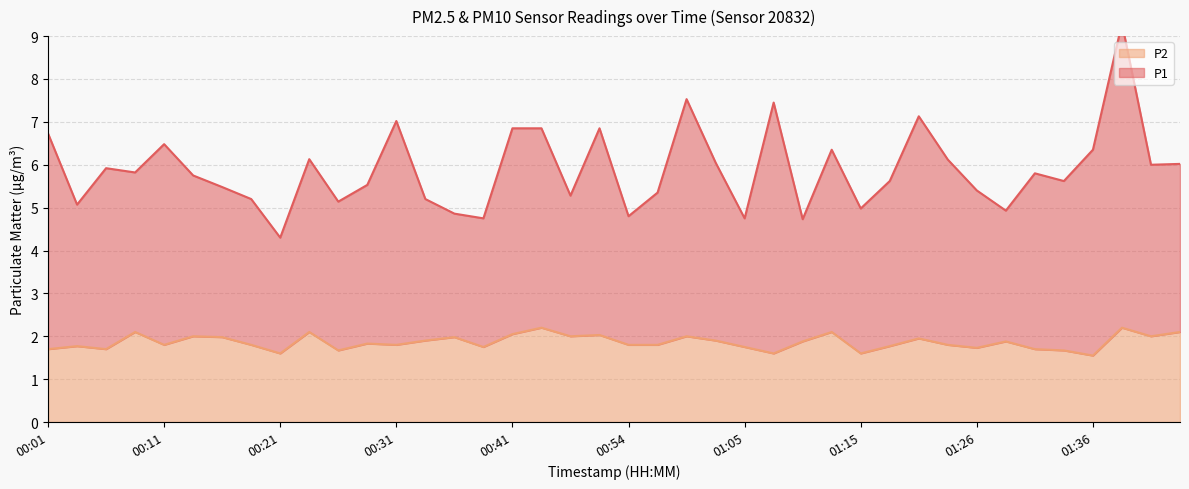

In P1, how many points are lower than both neighbors (excluding endpoints)?

13